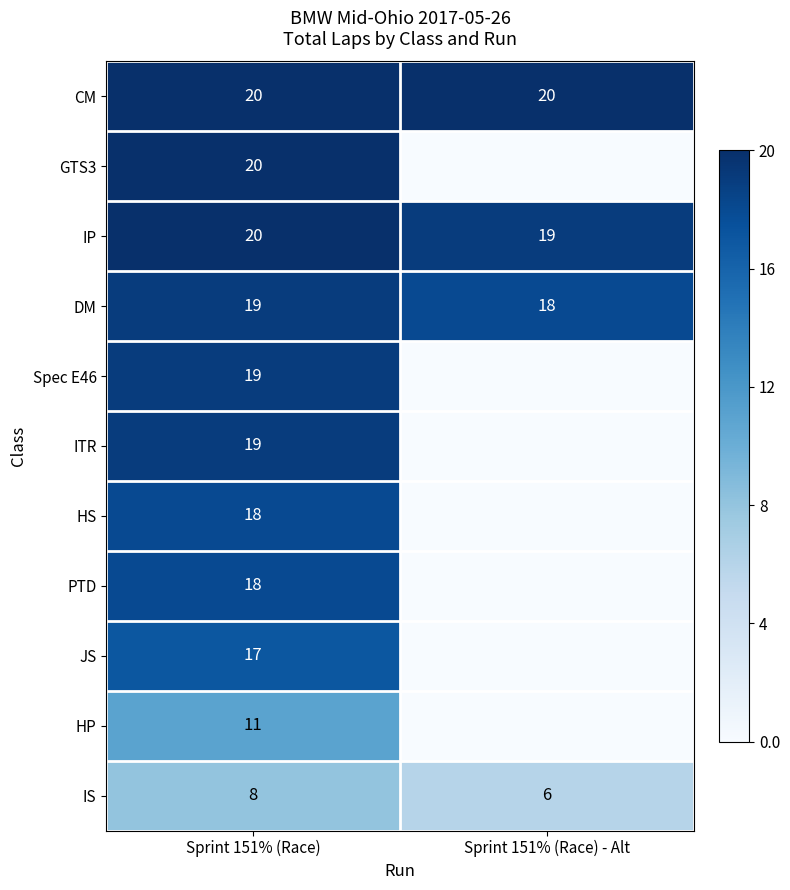

Read the IS value at Sprint 151% (Race) - Alt.

6